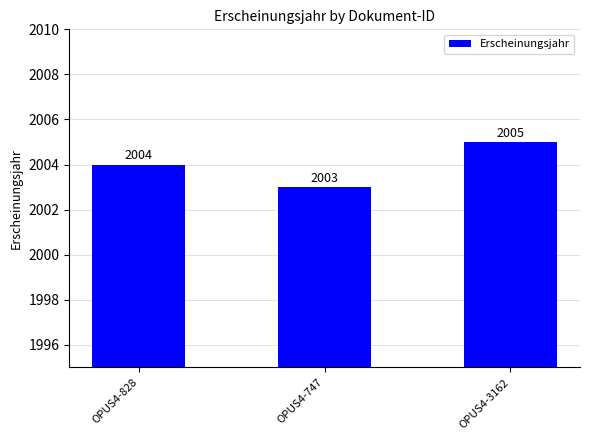

Between OPUS4-828 and OPUS4-3162, which is larger?

OPUS4-3162